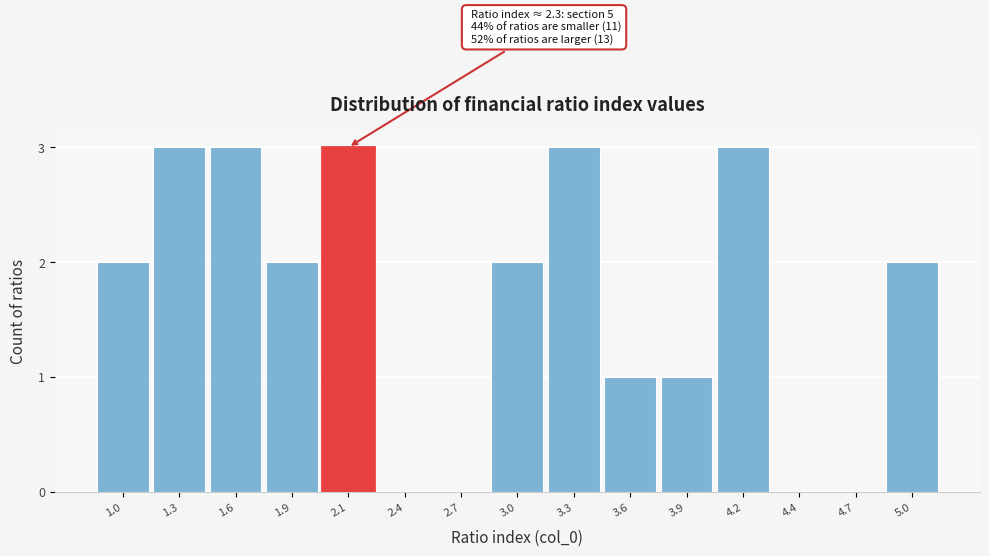

Reading left to right, extract all data points from this chart.

1.0=2	1.3=3	1.6=3	1.9=2	2.1=3	2.4=0	2.7=0	3.0=2	3.3=3	3.6=1	3.9=1	4.2=3	4.4=0	4.7=0	5.0=2